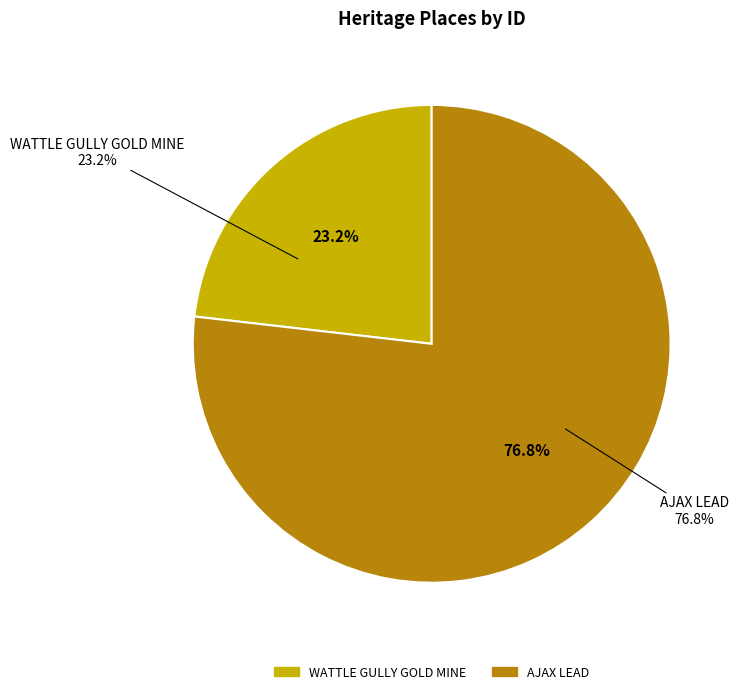

What percentage is the WATTLE GULLY GOLD MINE slice, to the nearest percent?

23%